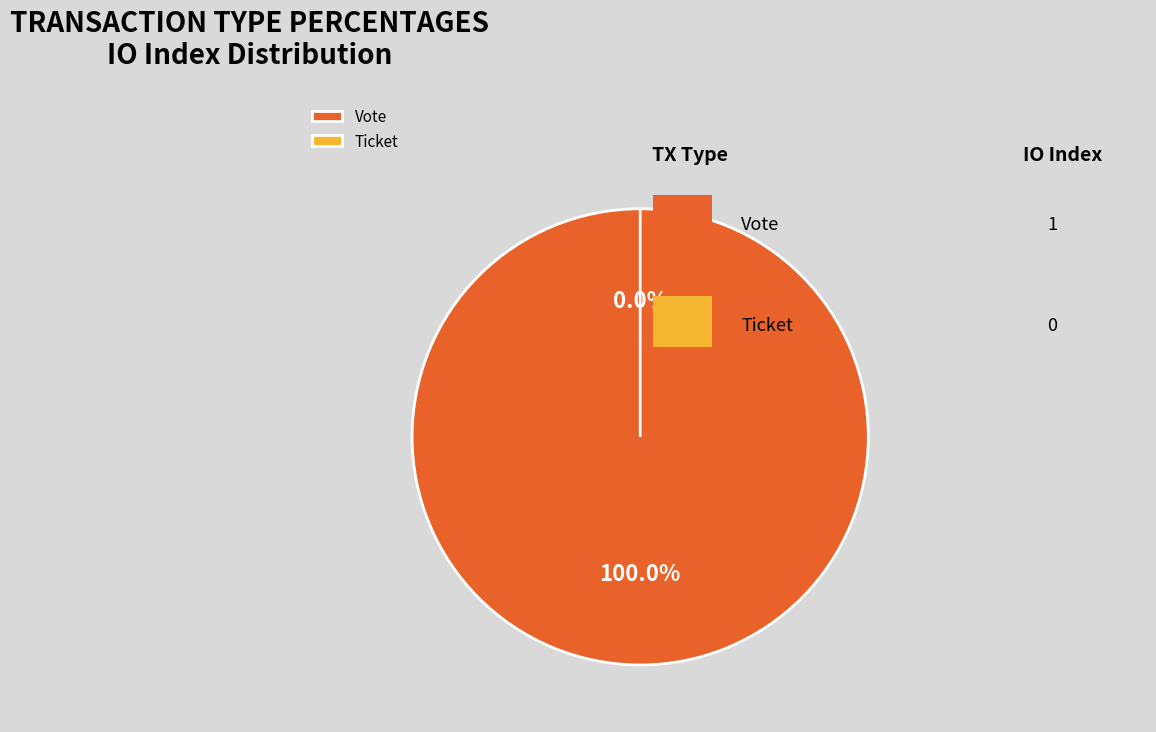

Is it true that Ticket is 1% of the pie?

False